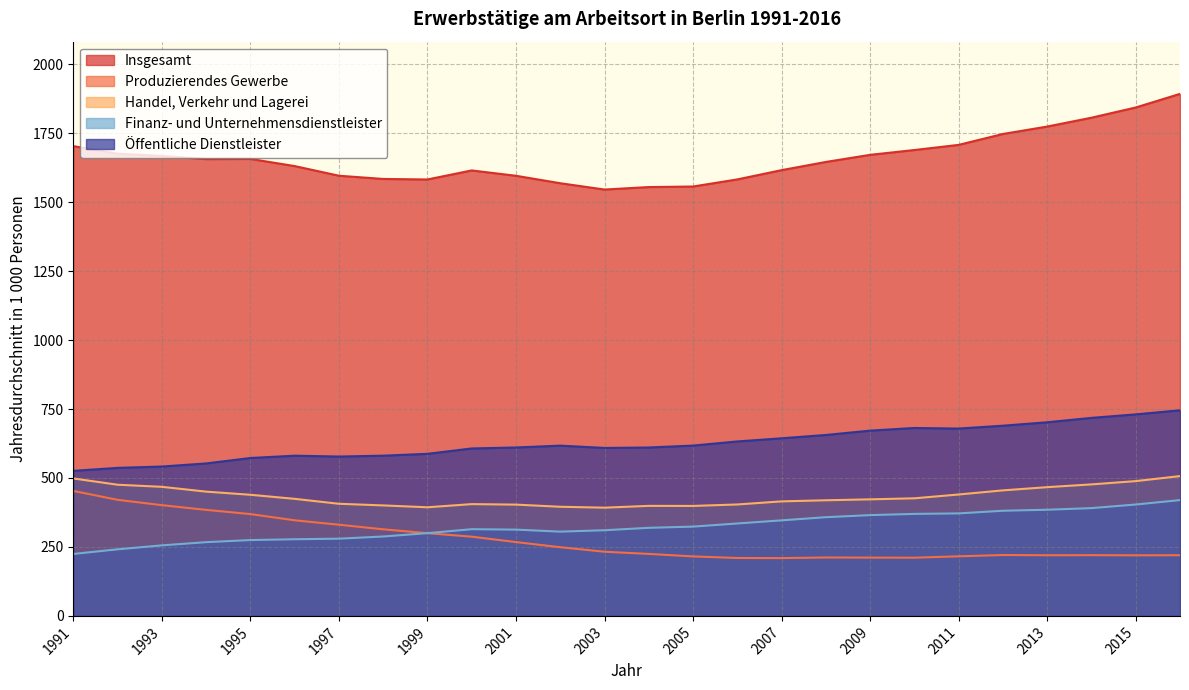

At which label is Handel, Verkehr und Lagerei closest to 449?

1994